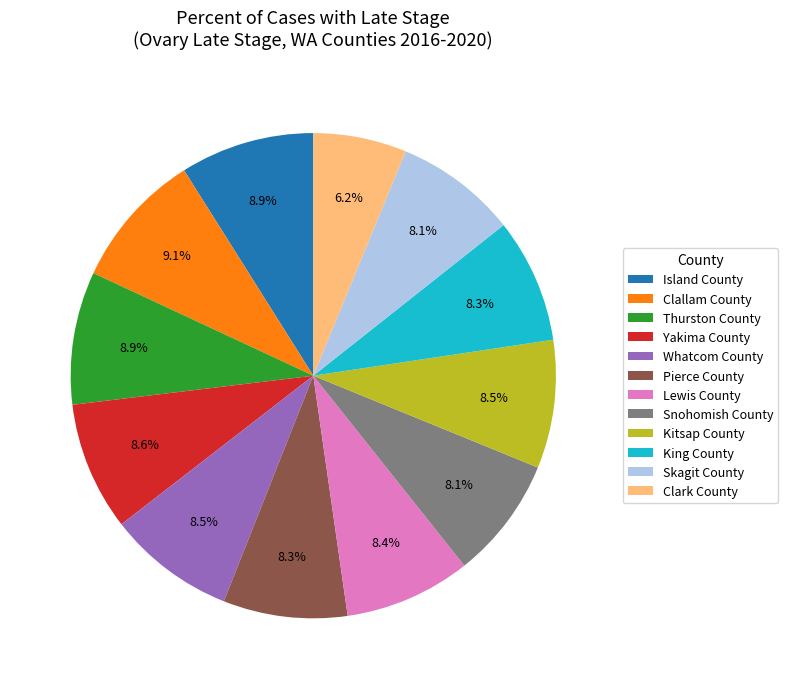

To the nearest percent, what is the combined percentage of Whatcom County and Island County?

17%